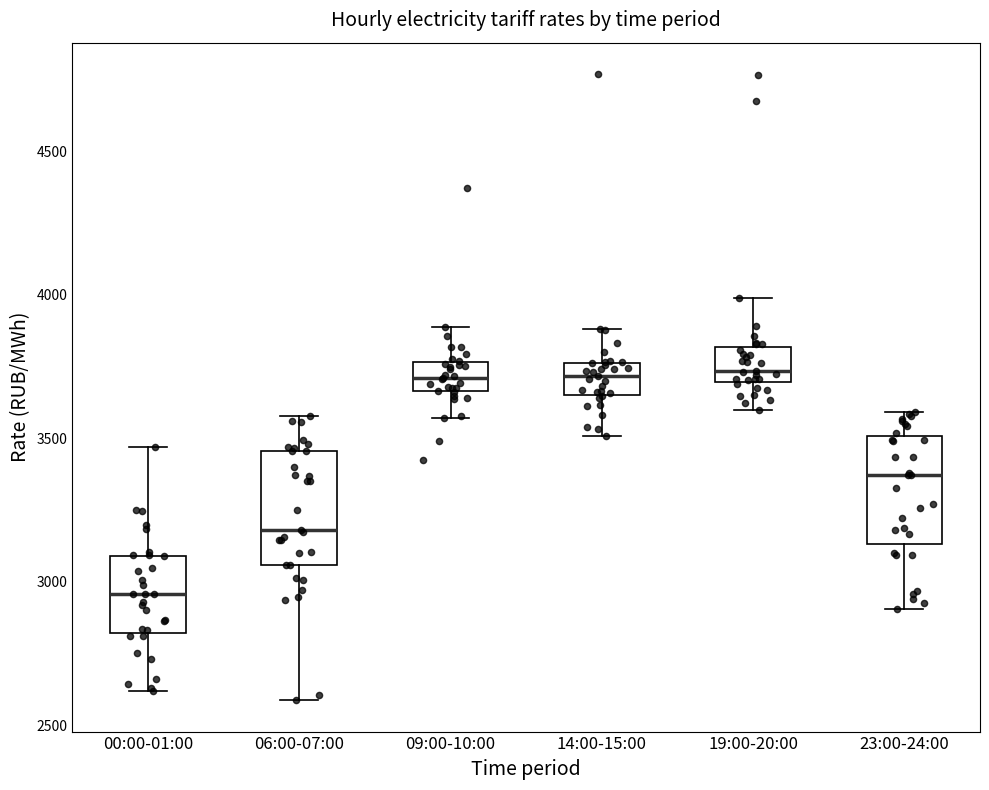

Reading left to right, transcribe this box plot: for each box, give where its median line is, the range the box spans, and where its two whiskers end, as read against the y-axis. The values are not printed on the chart, so give them approximately, as read against the axis.

00:00-01:00: median 2950, box 2800 to 3100, whiskers 2600 to 3450
06:00-07:00: median 3200, box 3050 to 3450, whiskers 2600 to 3600
09:00-10:00: median 3700, box 3650 to 3750, whiskers 3550 to 3900
14:00-15:00: median 3700, box 3650 to 3750, whiskers 3500 to 3900
19:00-20:00: median 3750, box 3700 to 3800, whiskers 3600 to 4000
23:00-24:00: median 3350, box 3150 to 3500, whiskers 2900 to 3600